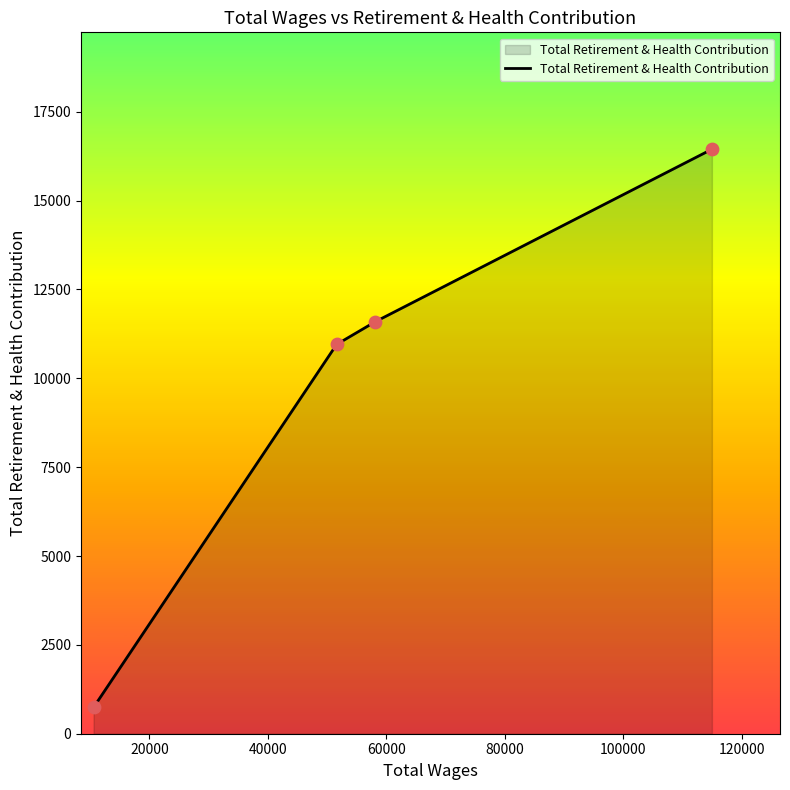

What is the sum of all values?

39730